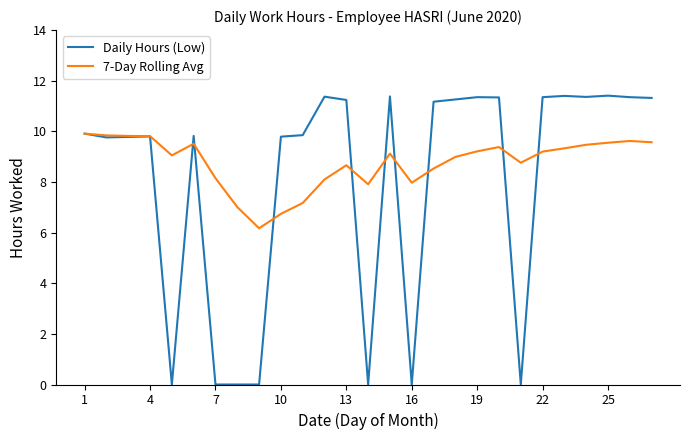

What is the maximum value for Daily Hours (Low)?

11.4